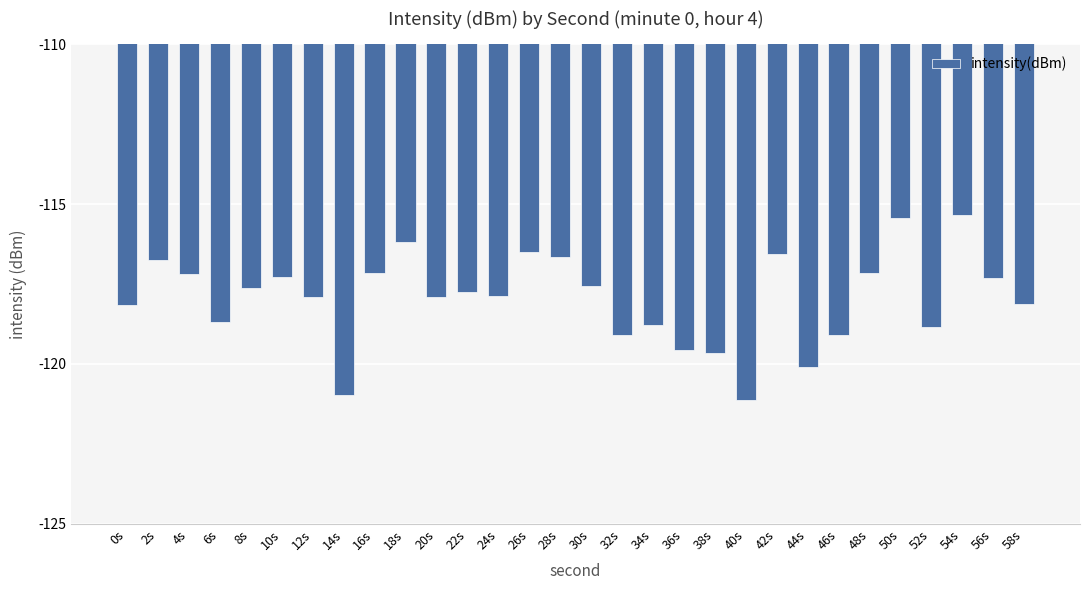

Which has a higher value, 38s or 32s?

32s